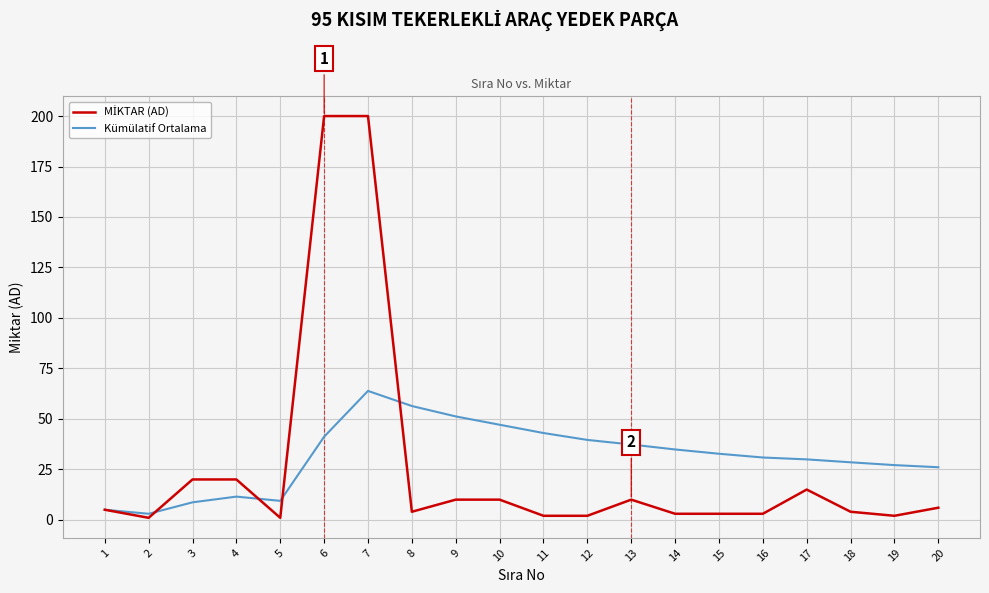

What is the maximum value shown in the chart?

200.0